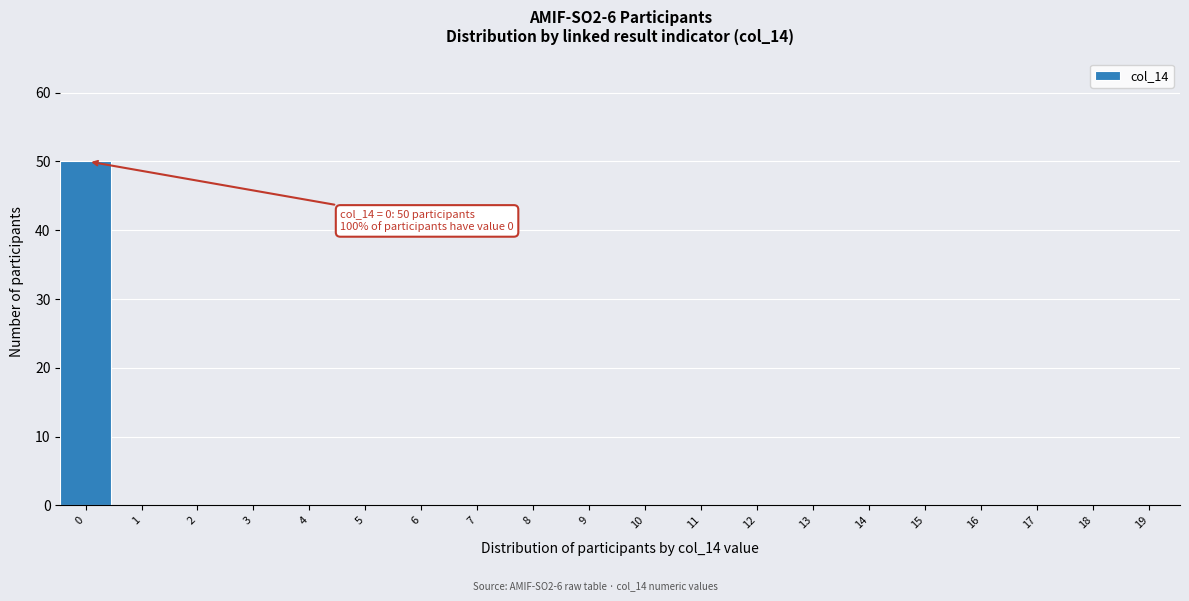

Reading right to left, what are all the values shown in this chart?

19=0	18=0	17=0	16=0	15=0	14=0	13=0	12=0	11=0	10=0	9=0	8=0	7=0	6=0	5=0	4=0	3=0	2=0	1=0	0=50